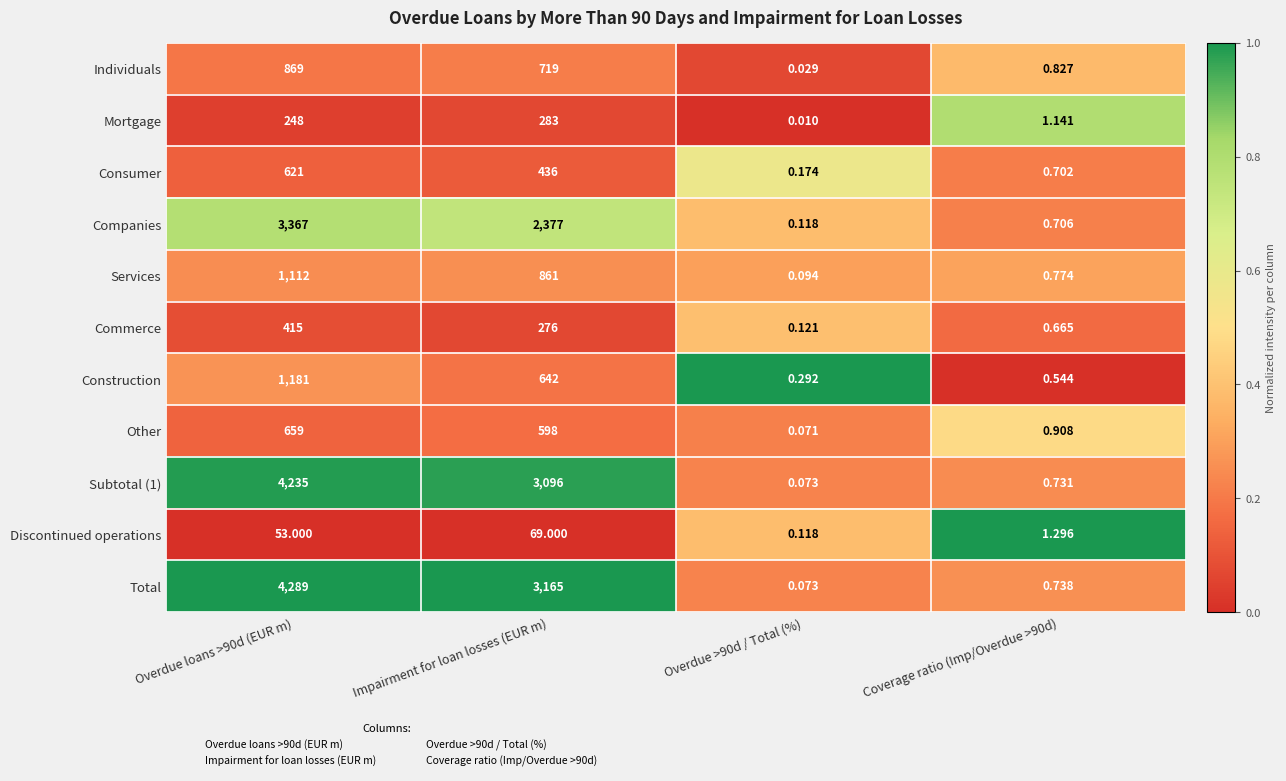

At which category does the chart reach its minimum across all series?

Overdue >90d / Total (%)